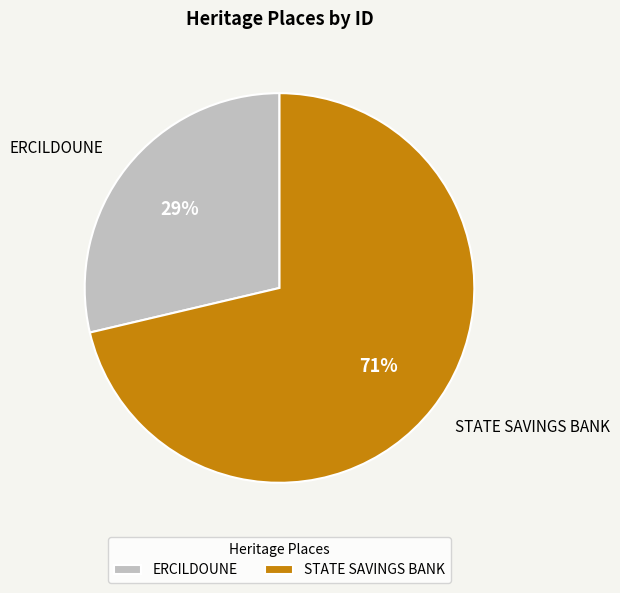

To the nearest percent, what is the combined percentage of ERCILDOUNE and STATE SAVINGS BANK?

100%